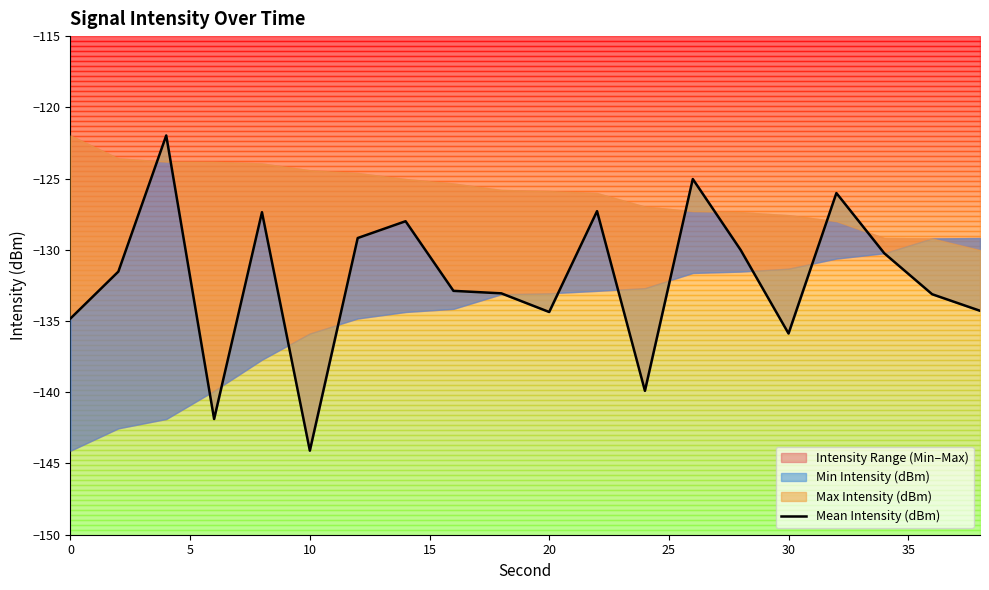

What is the greatest value displayed?

-122.0